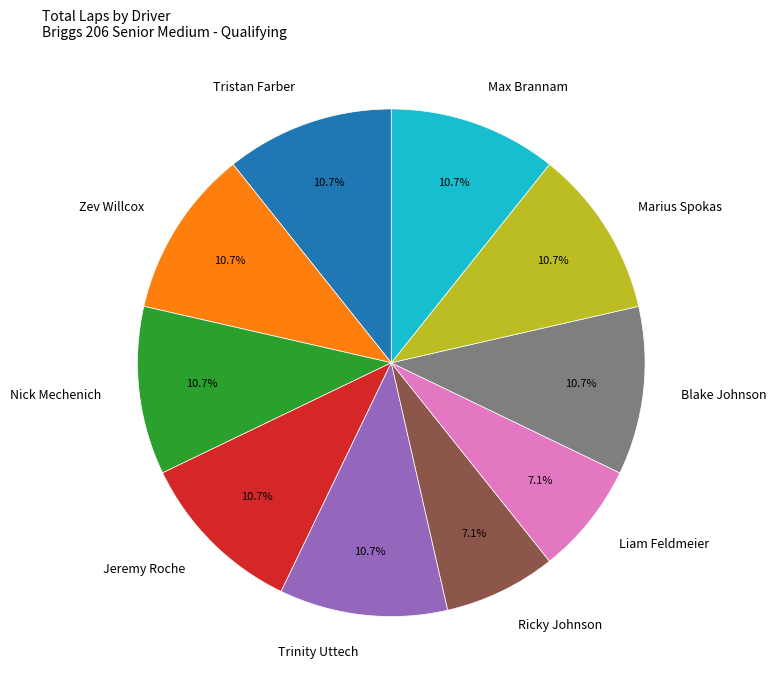

Is the sum of Ricky Johnson and Jeremy Roche greater than half?

No